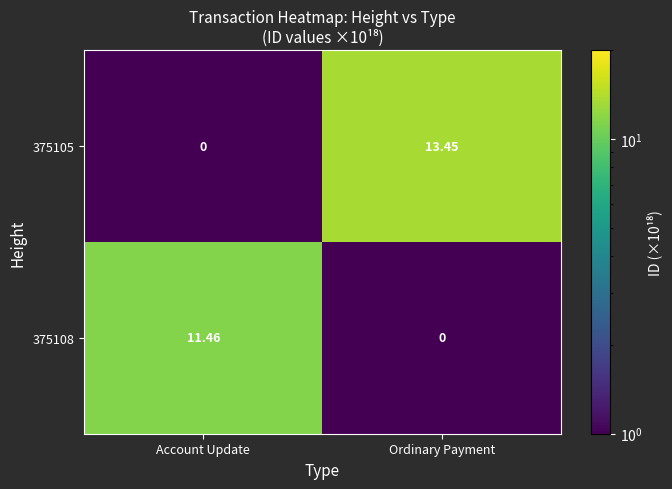

At which category does the chart reach its peak across all series?

Ordinary Payment